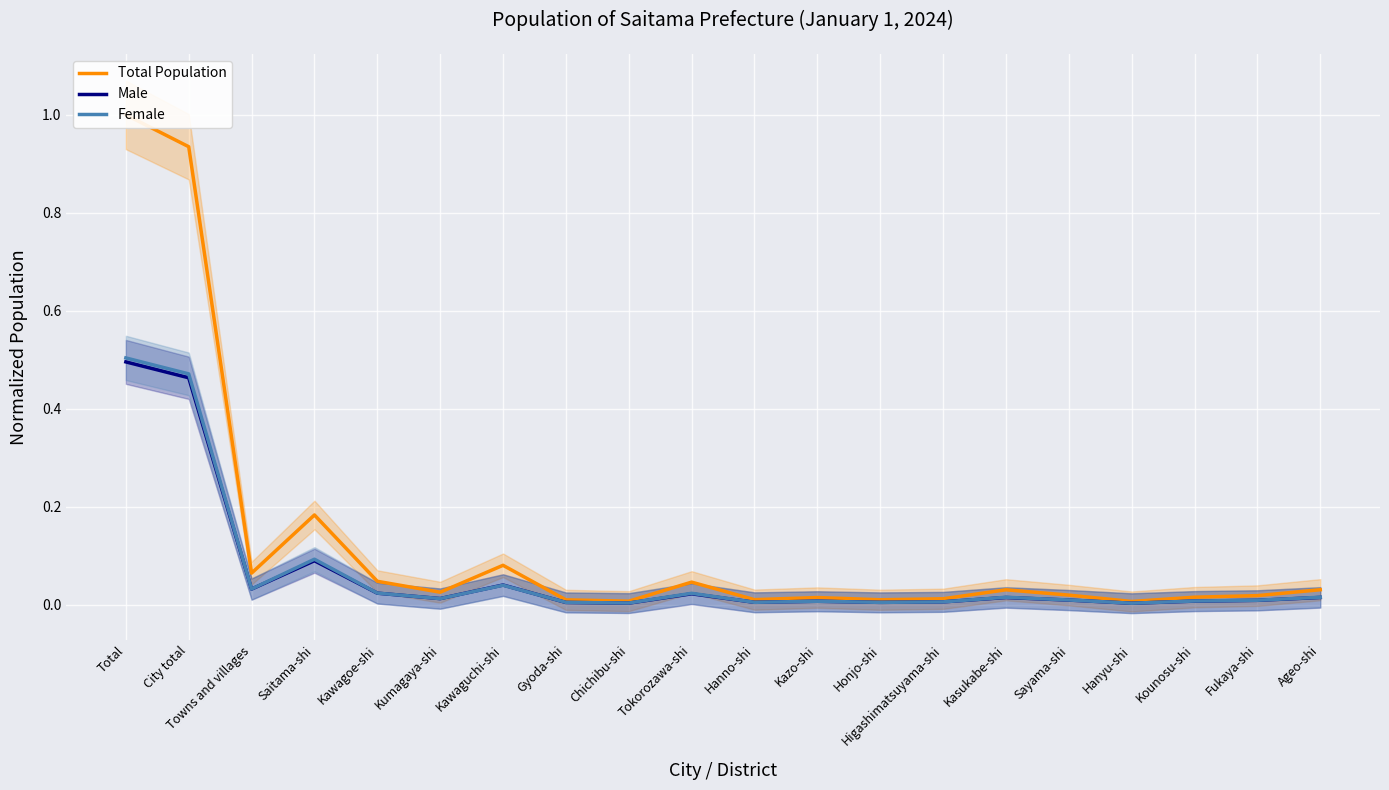

Is it true that Total Population equals 0.0 at Kasukabe-shi?

True